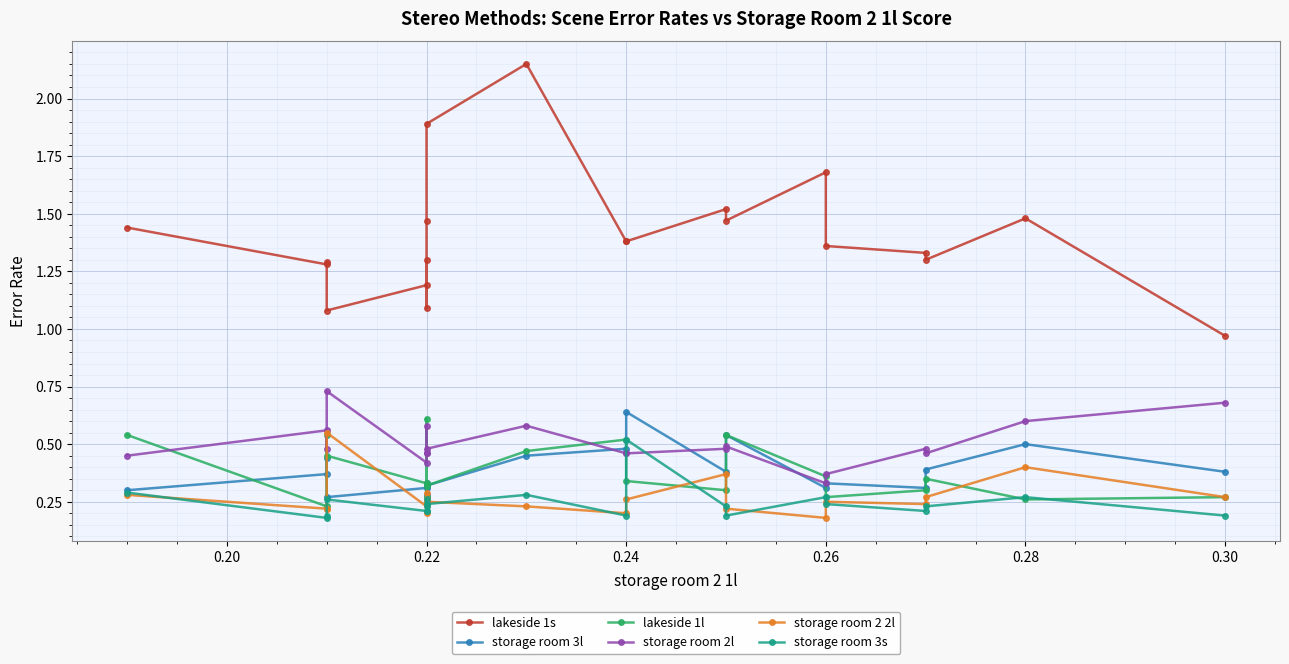

Reading left to right, list all the values displayed in this chart.

lakeside 1s: 1.4	1.3	1.3	1.1	1.2	1.3	1.1	1.5	1.9	2.1	1.4	1.4	1.5	1.5	1.7	1.4	1.3	1.3	1.5	1.0
storage room 3l: 0.3	0.4	0.4	0.3	0.3	0.3	0.3	0.3	0.3	0.5	0.5	0.6	0.4	0.5	0.3	0.3	0.3	0.4	0.5	0.4
lakeside 1l: 0.5	0.2	0.5	0.5	0.3	0.2	0.3	0.6	0.3	0.5	0.5	0.3	0.3	0.5	0.4	0.3	0.3	0.3	0.3	0.3
storage room 2l: 0.5	0.6	0.5	0.7	0.4	0.5	0.5	0.6	0.5	0.6	0.5	0.5	0.5	0.5	0.3	0.4	0.5	0.5	0.6	0.7
storage room 2 2l: 0.3	0.2	0.2	0.6	0.2	0.2	0.3	0.3	0.2	0.2	0.2	0.3	0.4	0.2	0.2	0.2	0.2	0.3	0.4	0.3
storage room 3s: 0.3	0.2	0.2	0.3	0.2	0.2	0.2	0.3	0.2	0.3	0.2	0.5	0.2	0.2	0.3	0.2	0.2	0.2	0.3	0.2